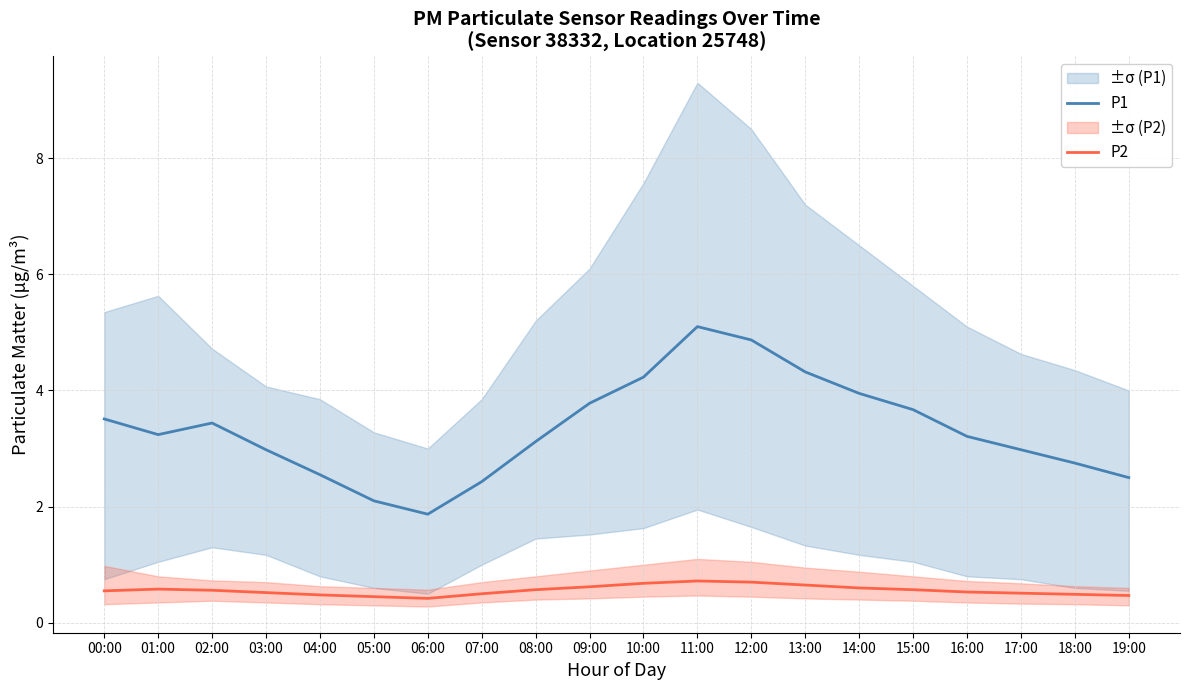

Rank the series by their average value, from lowest to highest.

P2, P1